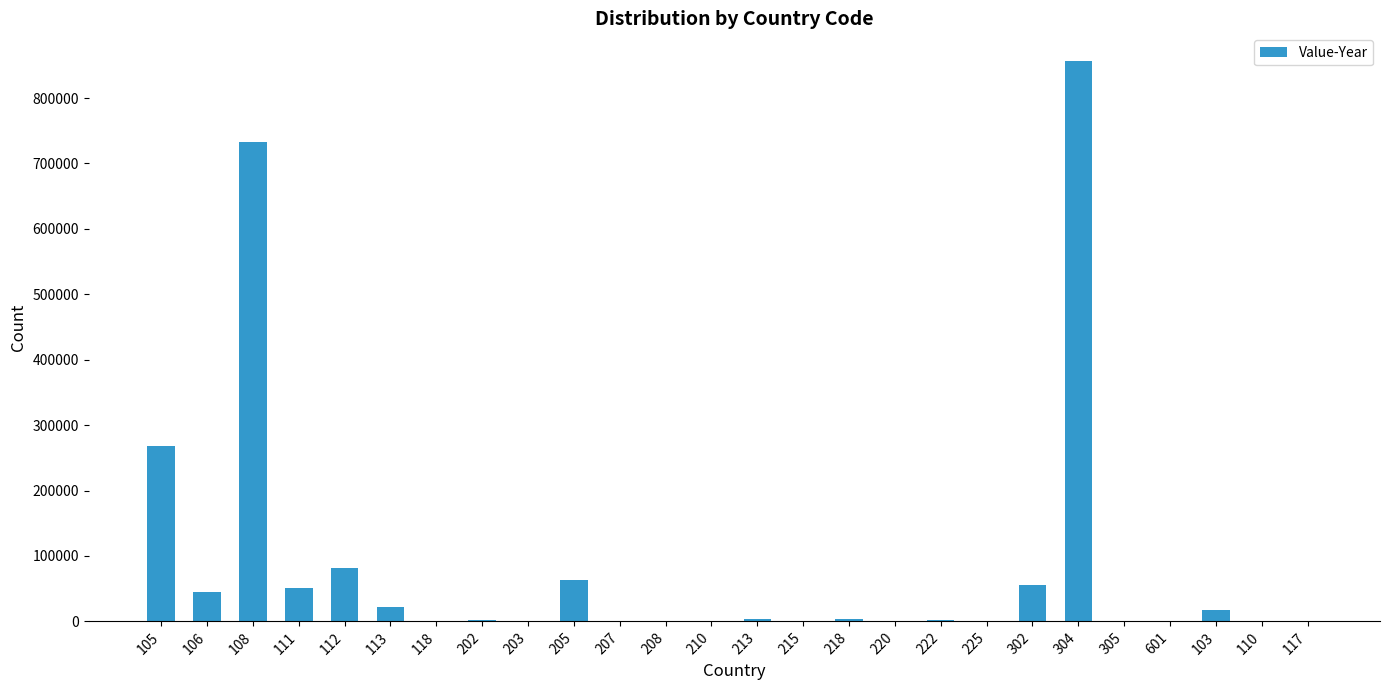

Is it true that the value at 105 is 268124?

True